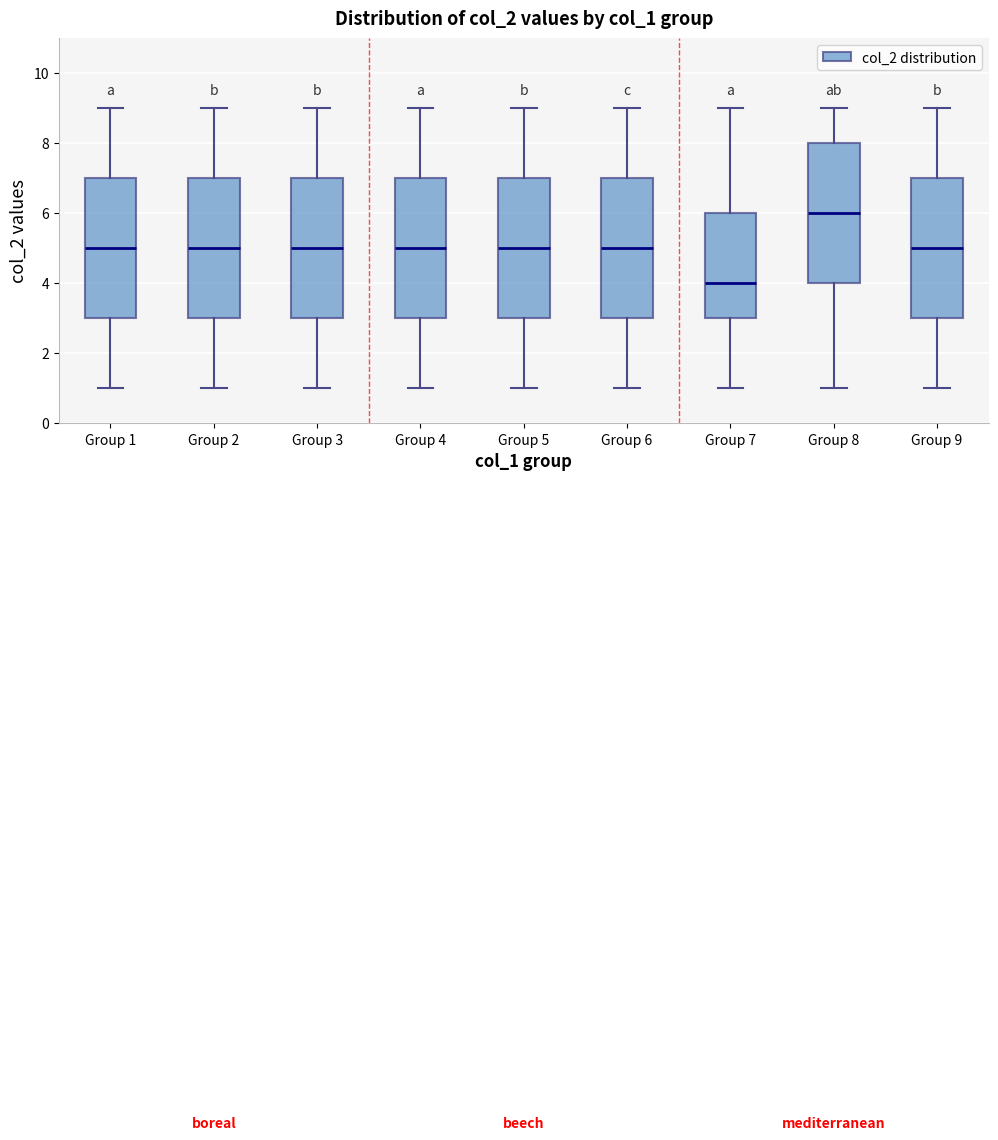

Reading left to right, read every box against the y-axis: the position of its median line, the range the box covers, and the ends of its whiskers. The values are not printed on the chart, so give them approximately, as read against the axis.

Group 1: median 5, box 3 to 7, whiskers 1 to 9
Group 2: median 5, box 3 to 7, whiskers 1 to 9
Group 3: median 5, box 3 to 7, whiskers 1 to 9
Group 4: median 5, box 3 to 7, whiskers 1 to 9
Group 5: median 5, box 3 to 7, whiskers 1 to 9
Group 6: median 5, box 3 to 7, whiskers 1 to 9
Group 7: median 4, box 3 to 6, whiskers 1 to 9
Group 8: median 6, box 4 to 8, whiskers 1 to 9
Group 9: median 5, box 3 to 7, whiskers 1 to 9